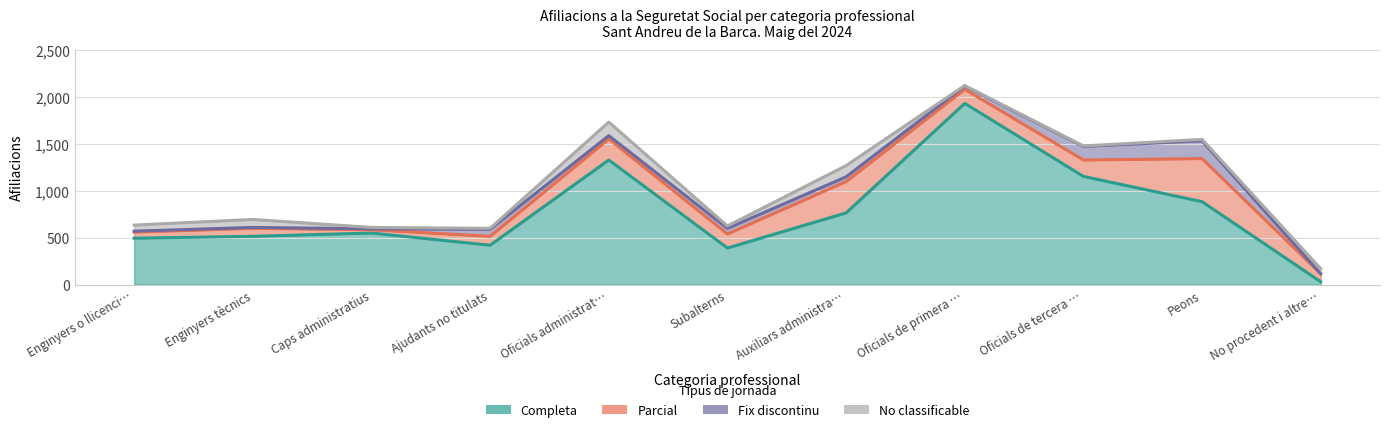

At which category does No classificable reach its first local peak?

Enginyers tècnics